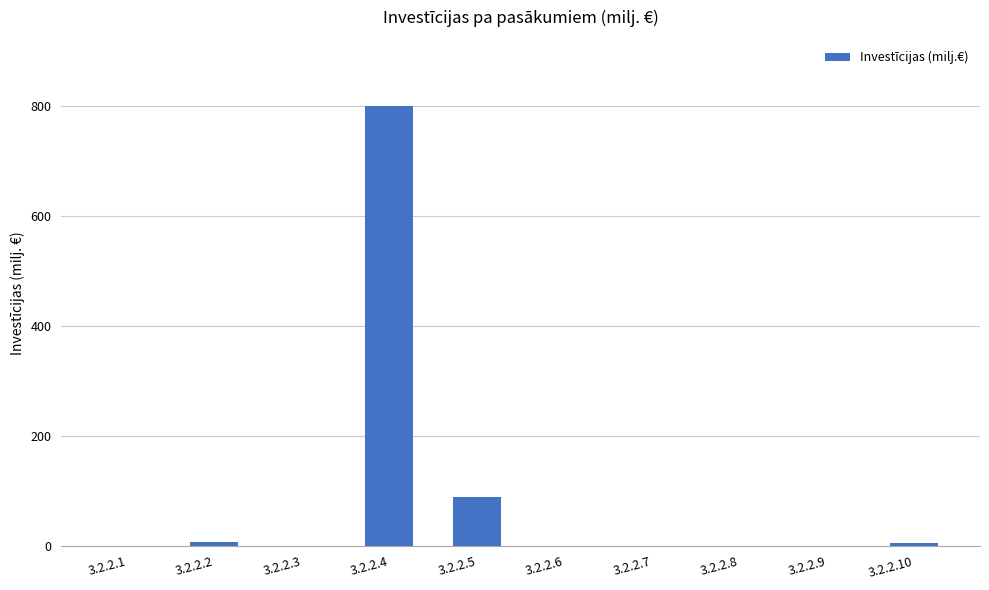

Between 3.2.2.5 and 3.2.2.2, which is larger?

3.2.2.5